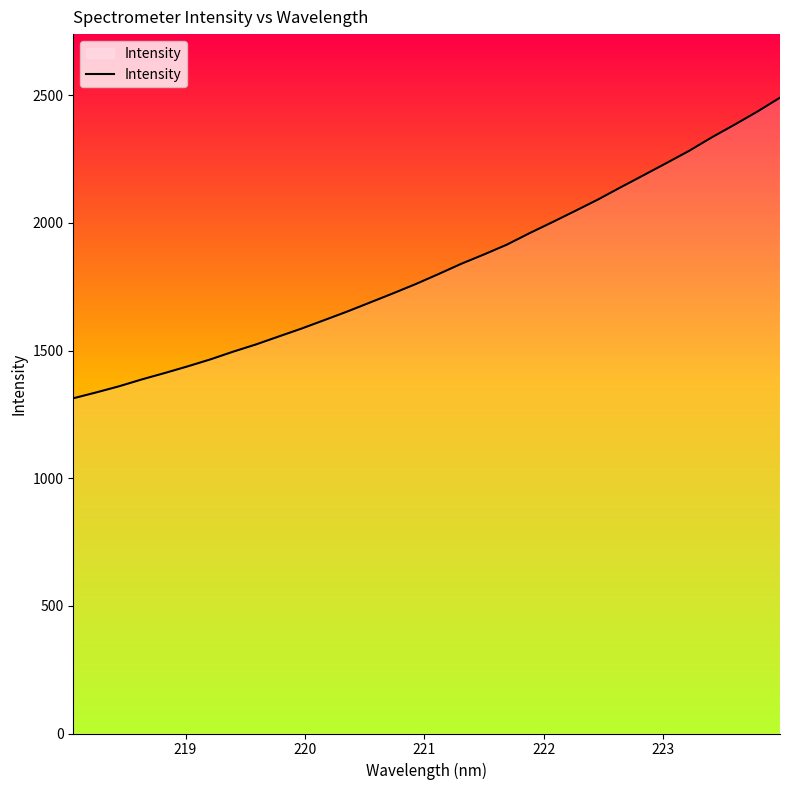

What is the greatest value displayed?

2490.2